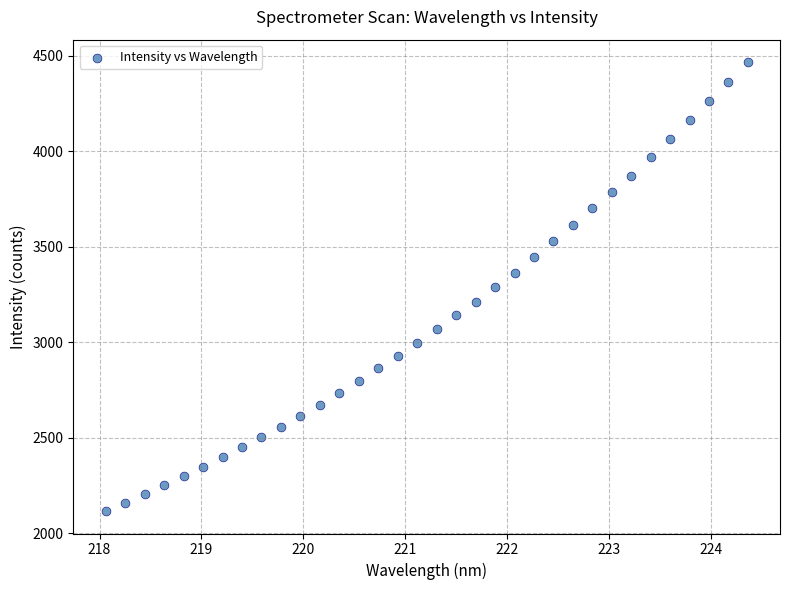

What is the range of Y values (max minus min)?

2351.1